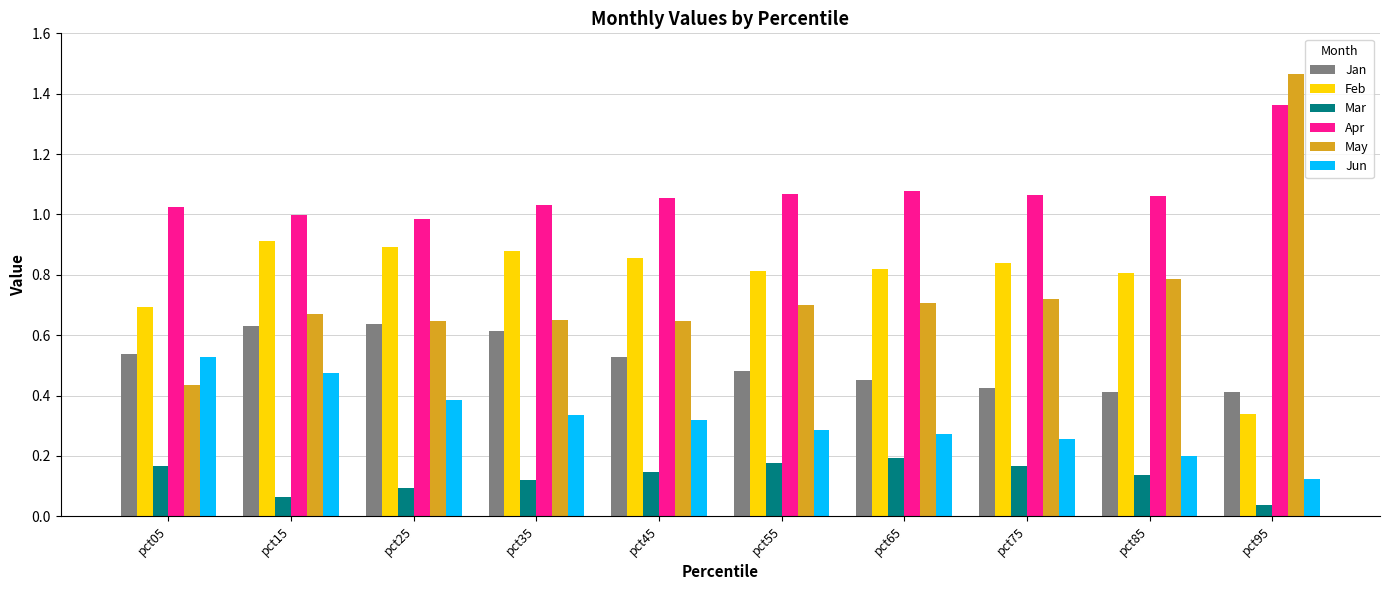

Which series has the largest range (max minus min)?

May